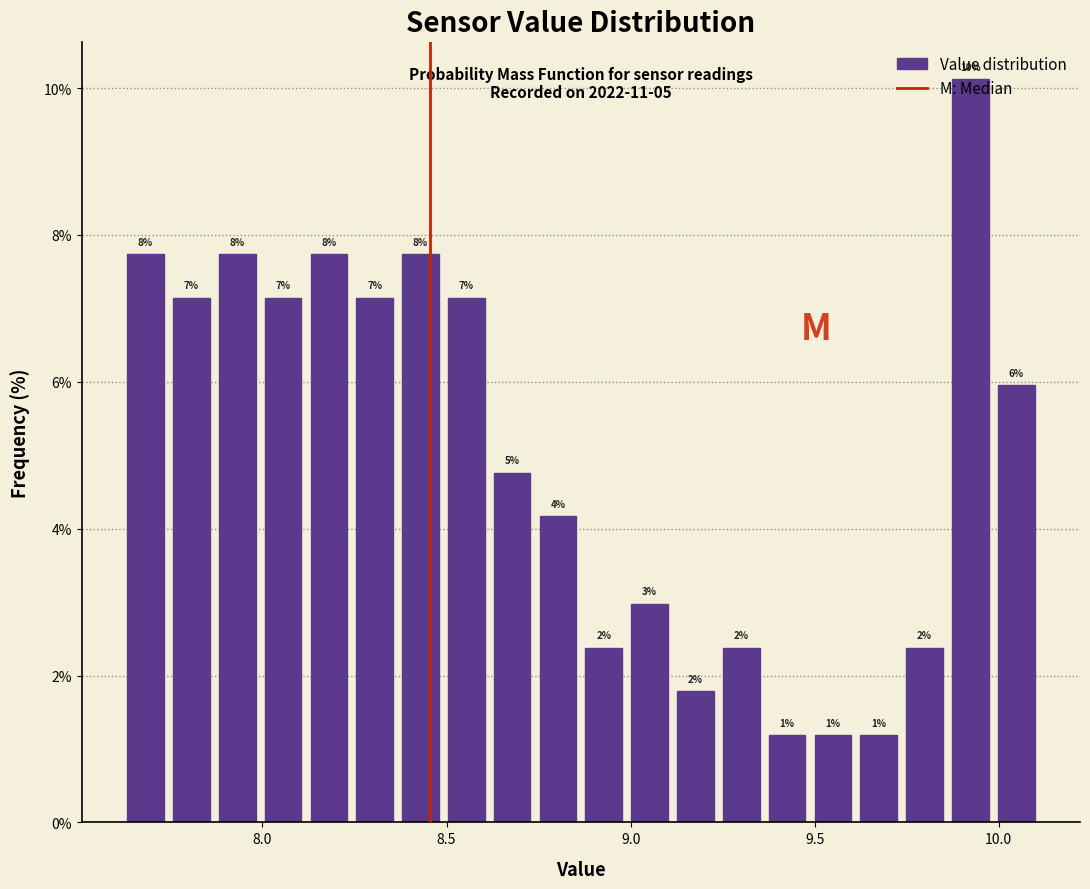

Read against the x-axis, roughly where is the centre of the tallest bar?

9.90